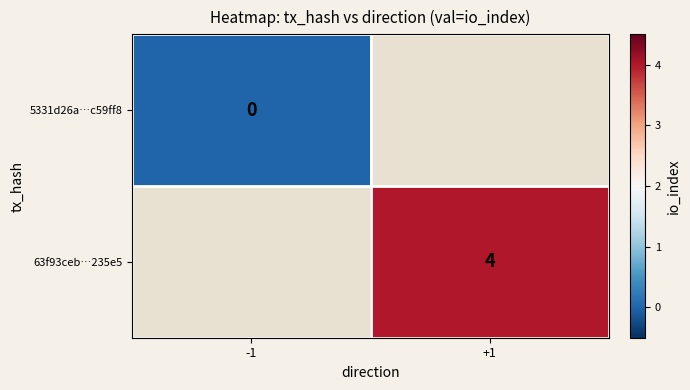

How many data points does each series have?

2